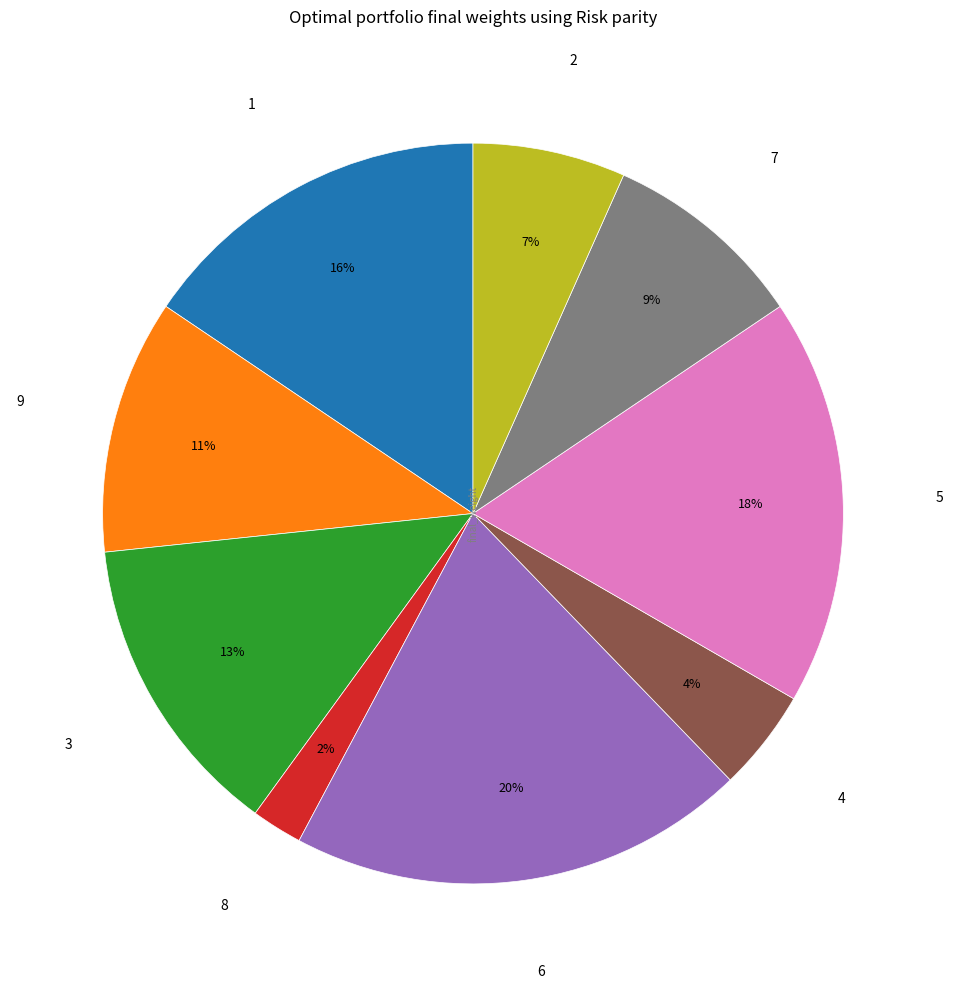

Which category has the smallest portion of the pie?

8